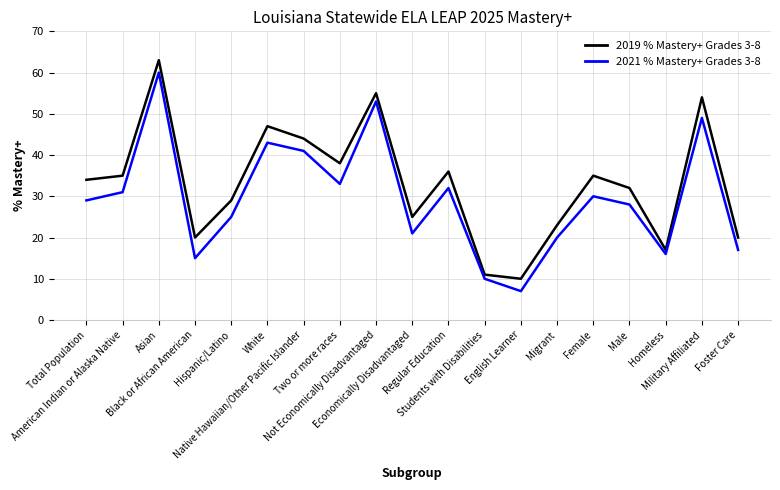

At which category does 2019 % Mastery+ Grades 3-8 reach its first local peak?

Asian